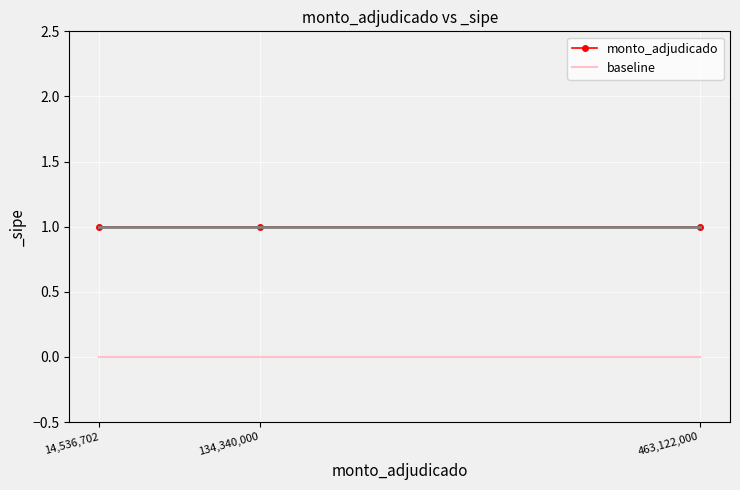

At which category is the sum across all series the highest?

463,122,000